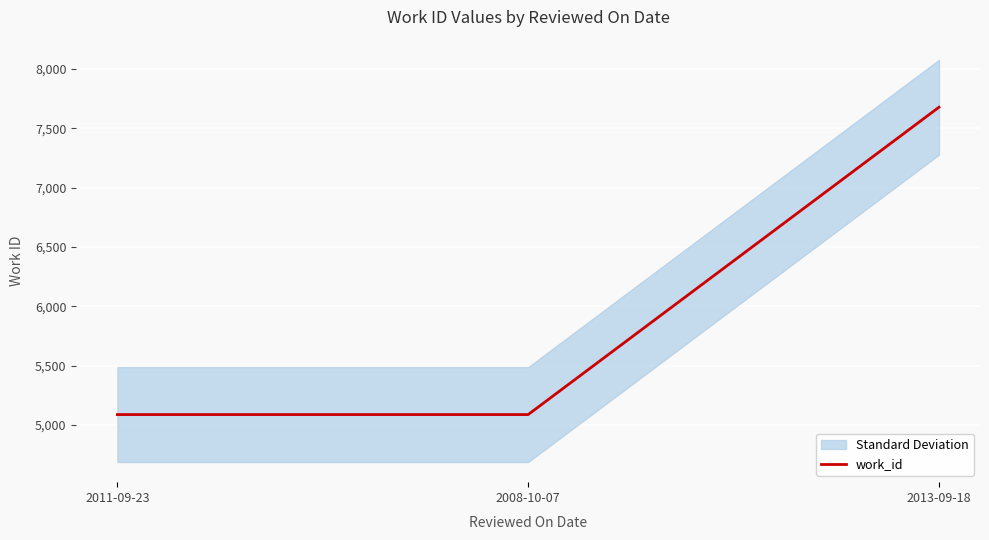

Which has a higher value, 2013-09-18 or 2008-10-07?

2013-09-18